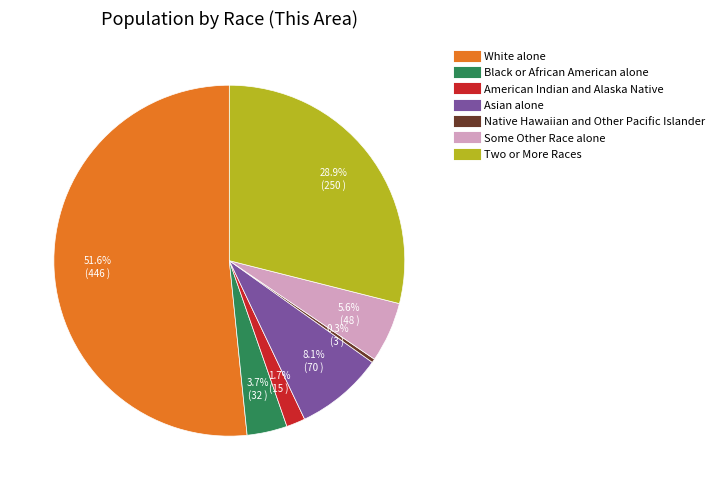

Which slice represents more than half of the pie?

White alone